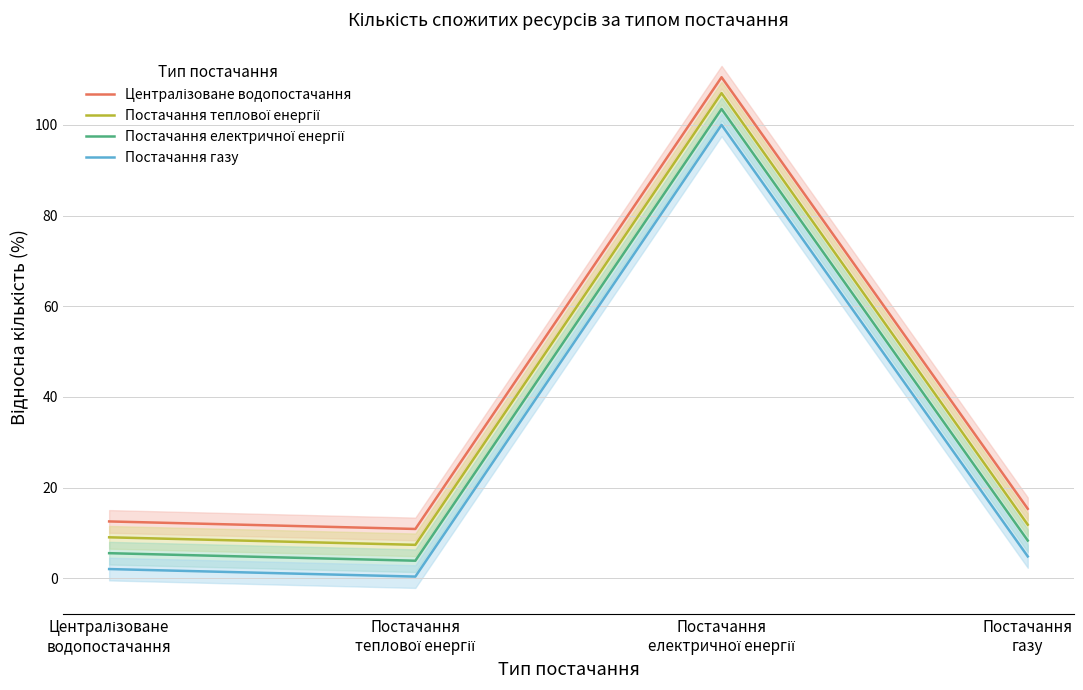

Rank the series by their maximum value, from highest to lowest.

Централізоване водопостачання, Постачання теплової енергії, Постачання електричної енергії, Постачання газу